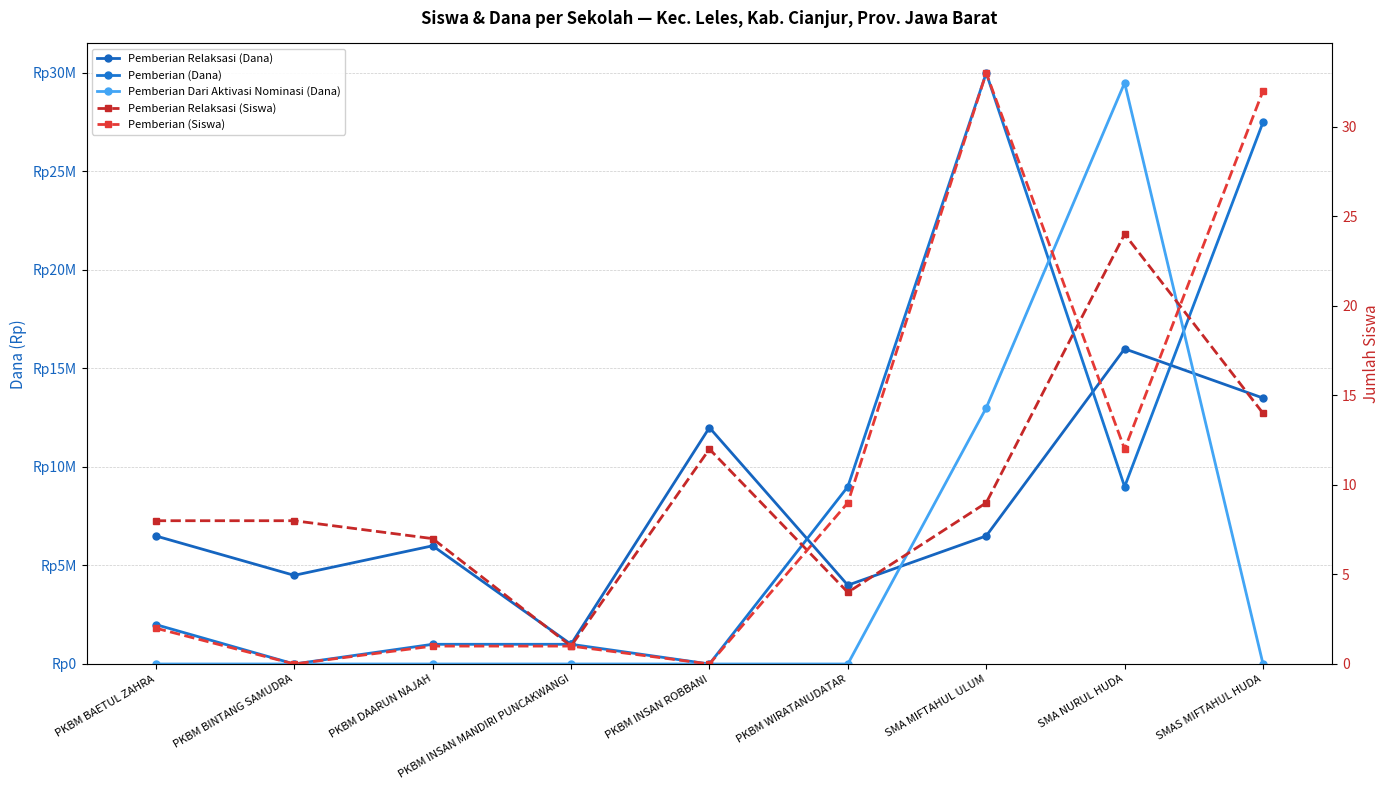

Which category has the highest value in the Pemberian (Dana) series?

SMA MIFTAHUL ULUM